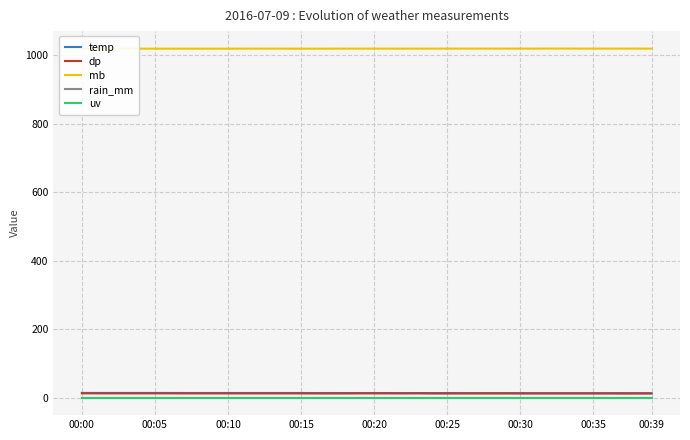

True or false: dp has a value of 21.2 at 21.

False